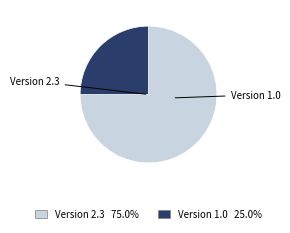

Is there a majority slice in this chart?

Yes